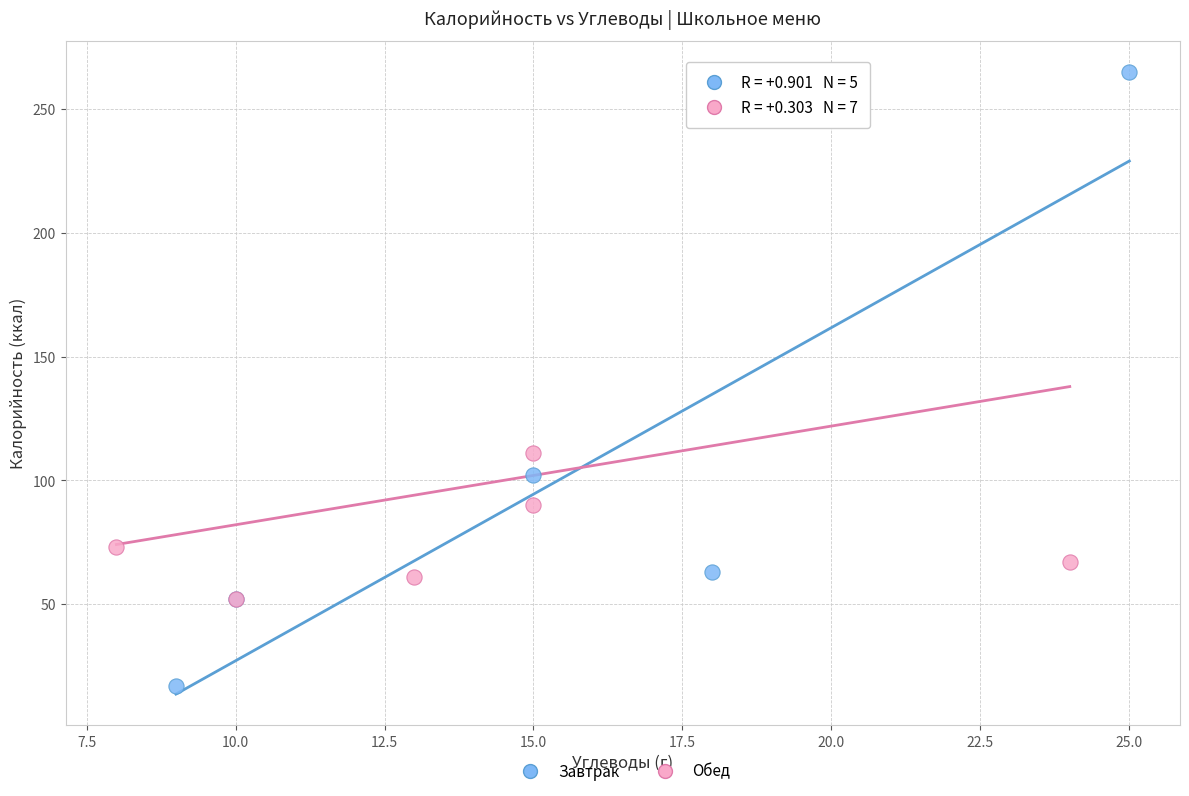

Which series reaches the minimum Y coordinate?

Завтрак